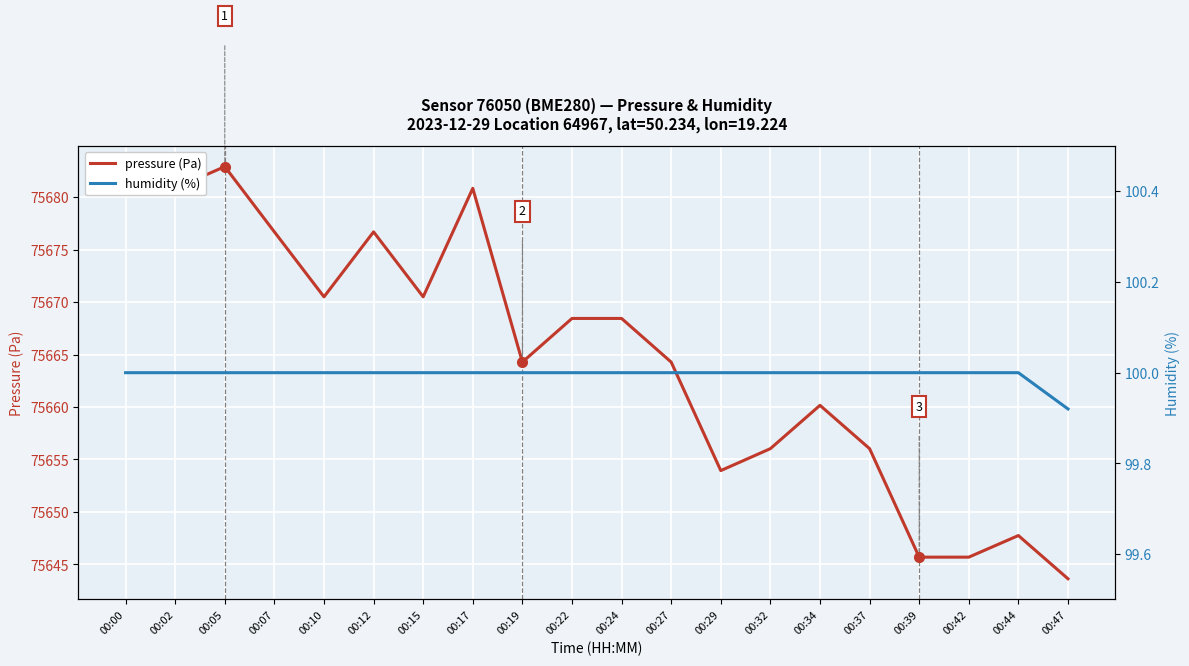

Rank the categories by pressure (Pa) value from highest to lowest.

00:05, 00:00, 00:02, 00:17, 00:07, 00:12, 00:10, 00:15, 00:22, 00:24, 00:19, 00:27, 00:34, 00:32, 00:37, 00:29, 00:44, 00:39, 00:42, 00:47